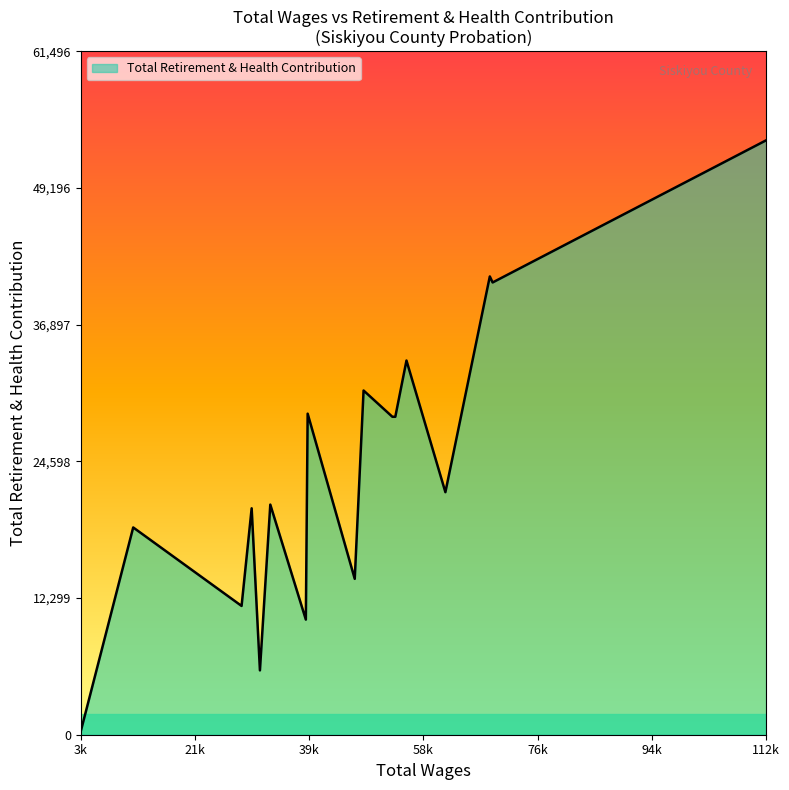

How many values are below 21822?

8